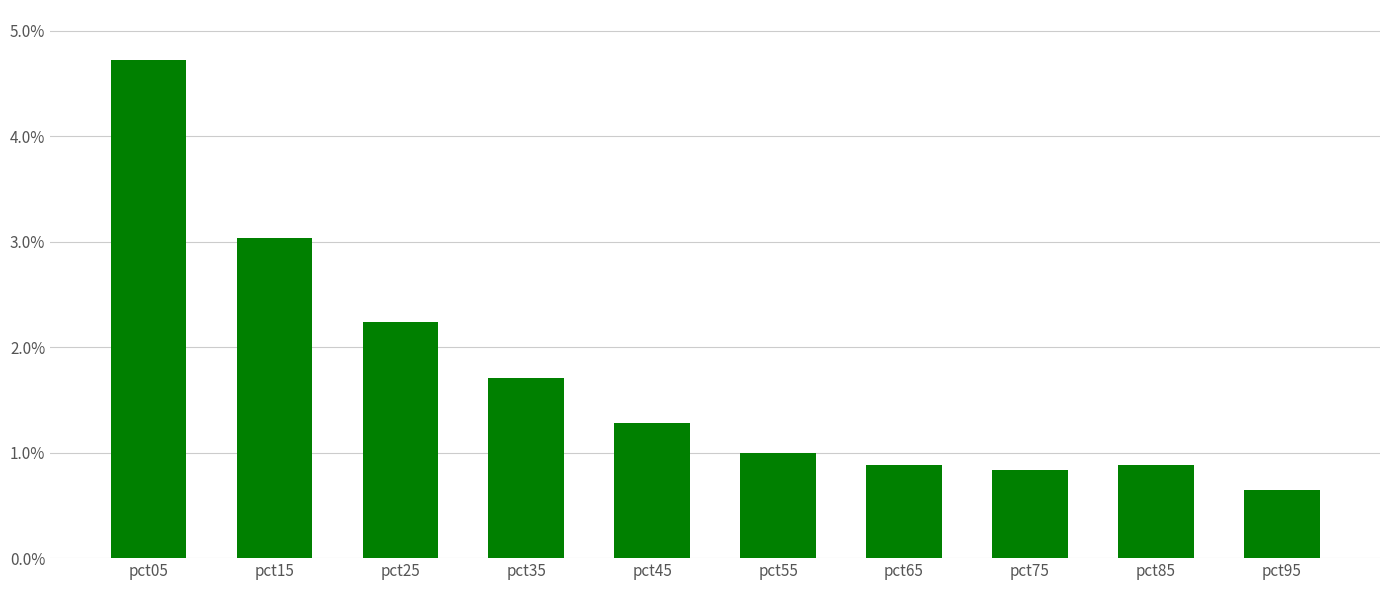

What is the average value?

1.7